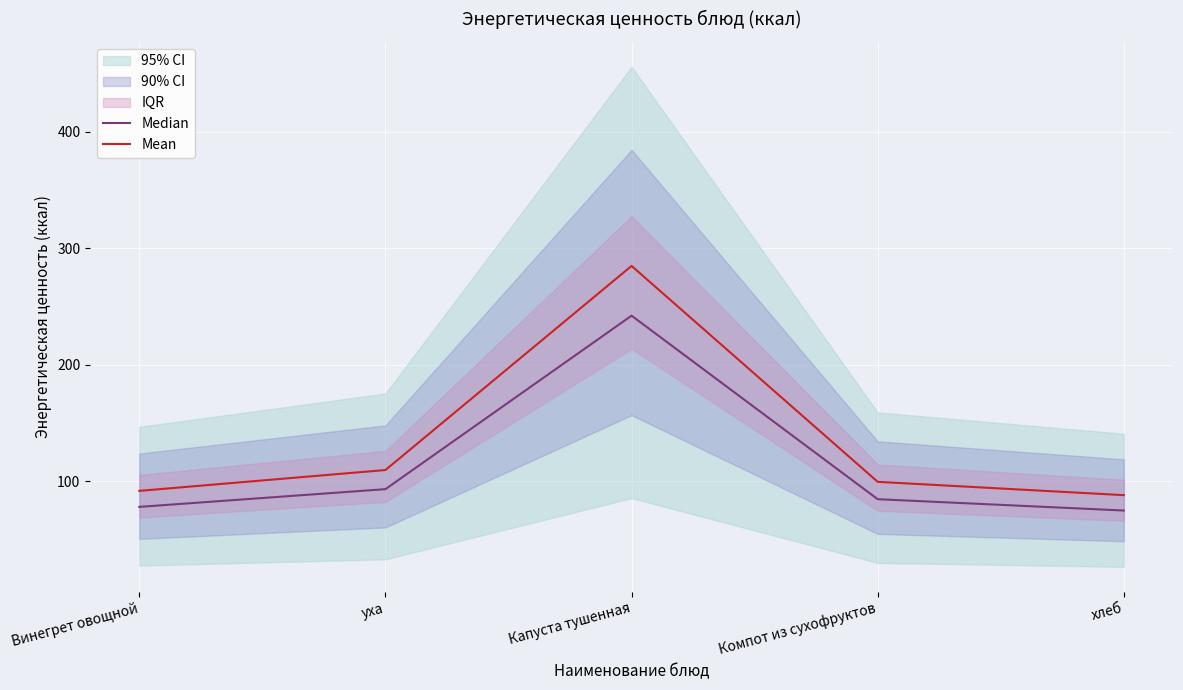

Reading left to right, transcribe all the data shown in this chart.

Median: Винегрет овощной=77.9	уха=93.1	Капуста тушенная=242.0	Компот из сухофруктов=84.5	хлеб=74.7
Mean: Винегрет овощной=91.6	уха=109.5	Капуста тушенная=284.7	Компот из сухофруктов=99.4	хлеб=87.9